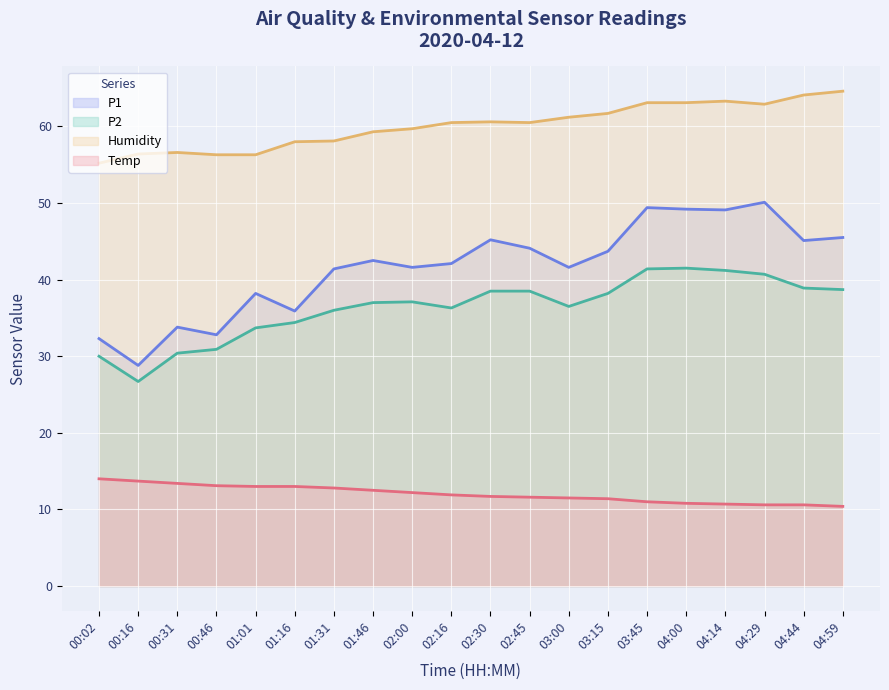

List the series in order of their peak value, highest first.

Humidity, P1, P2, Temp